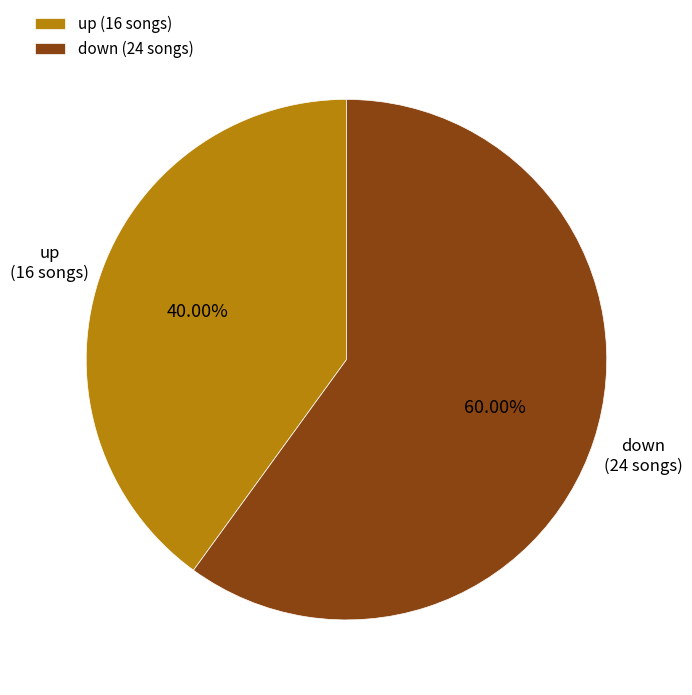

To the nearest percent, what portion does down represent?

60%